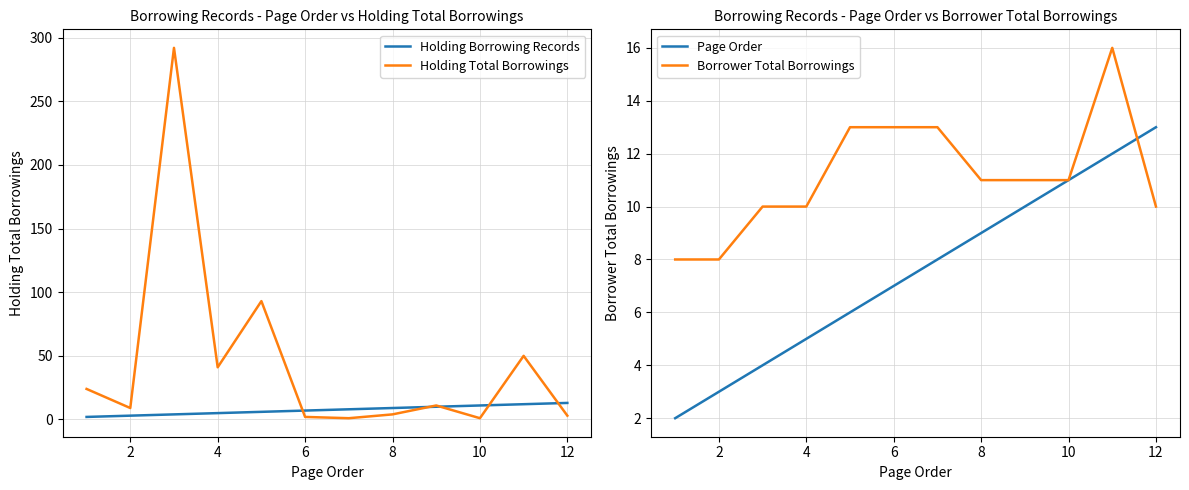

How many distinct data groups are displayed?

4